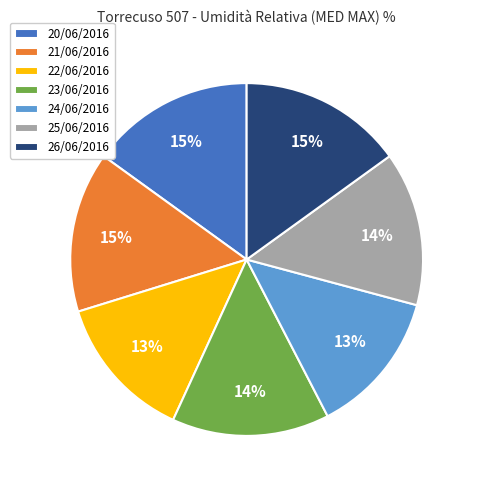

The 21/06/2016 slice represents 15% of the pie. True or false?

True